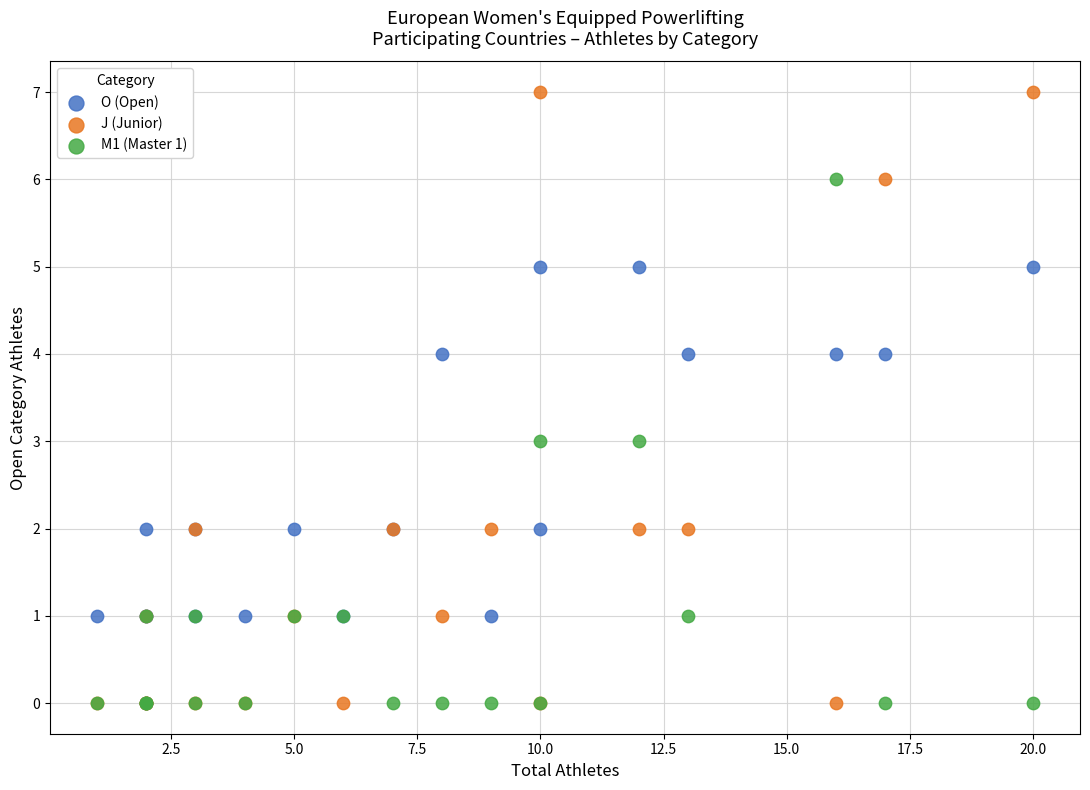

Which series has the largest Y range (max minus min)?

J (Junior)